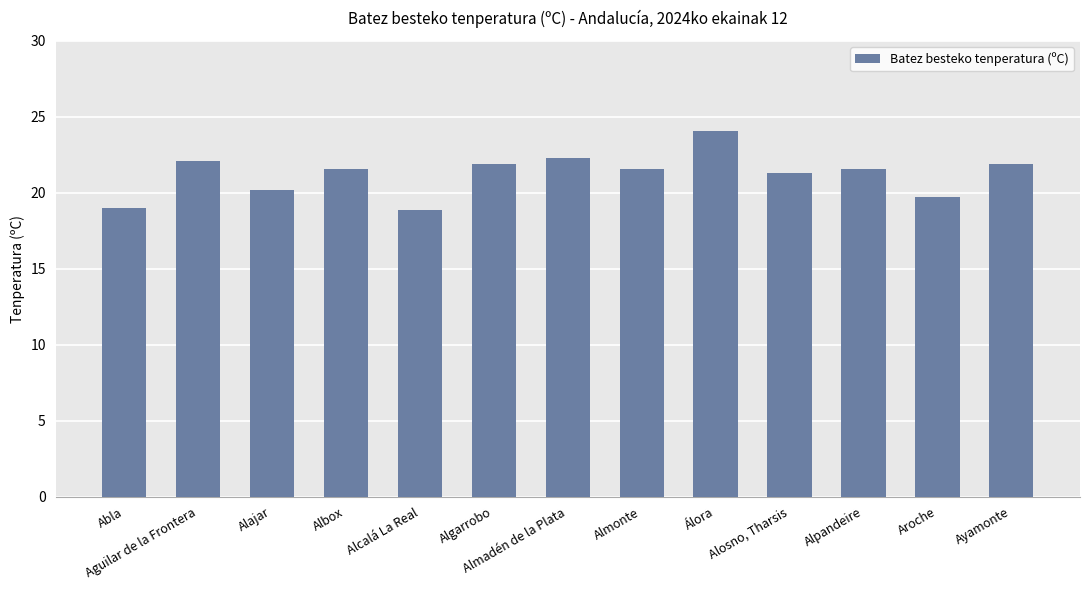

The chart shows a value of 5.6 at Algarrobo. True or false?

False